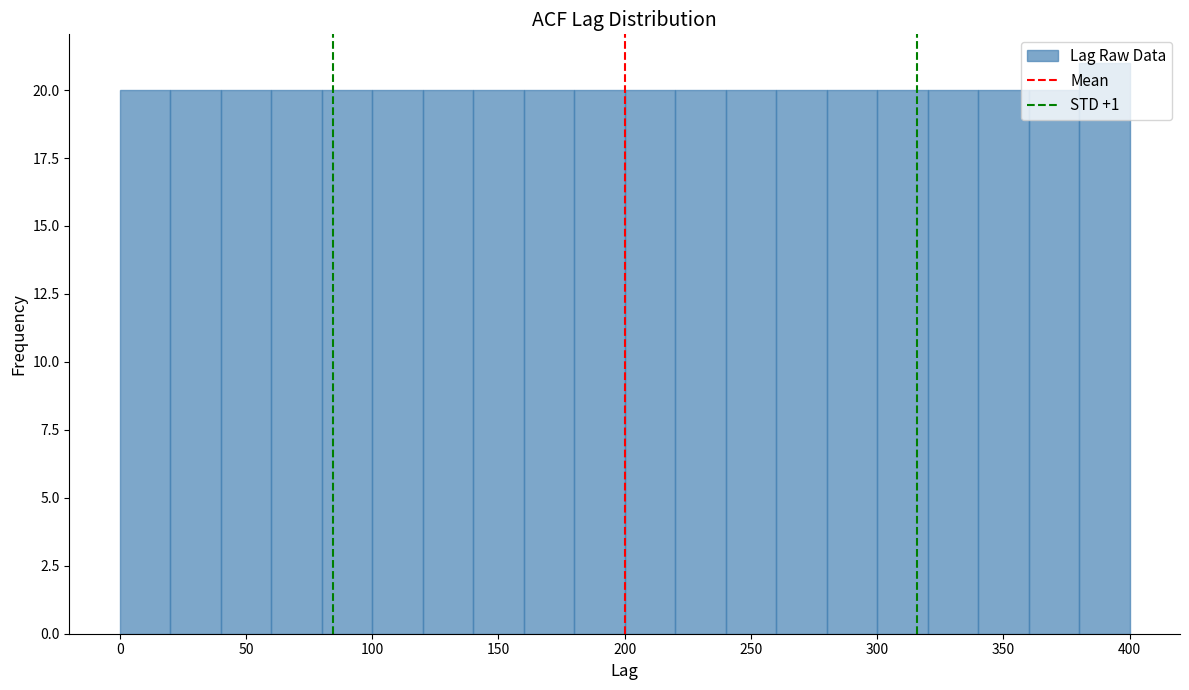

Which range on the x-axis has the tallest bar?

380 to 400